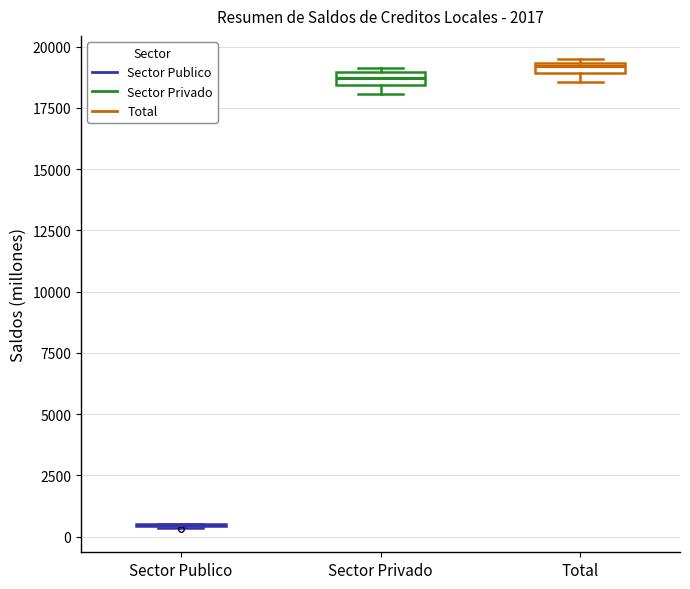

Where is the lower edge of the box for Sector Privado on the y-axis? The values are not printed on the chart, so give them approximately, as read against the axis.

18500